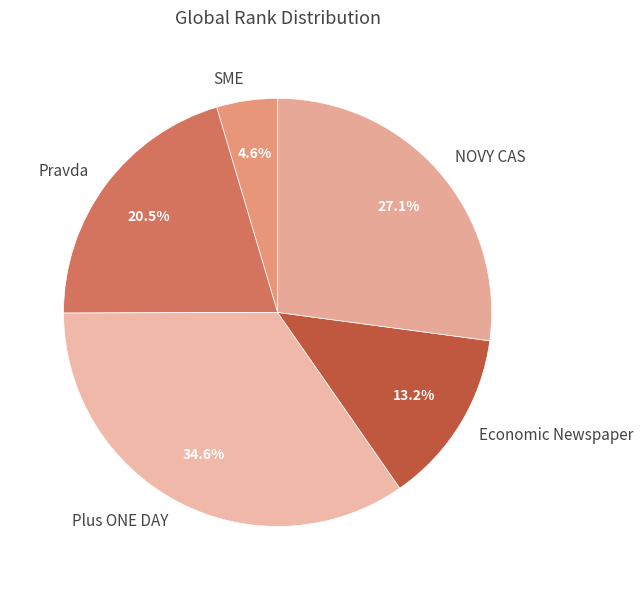

Is the sum of SME and Economic Newspaper greater than half?

No